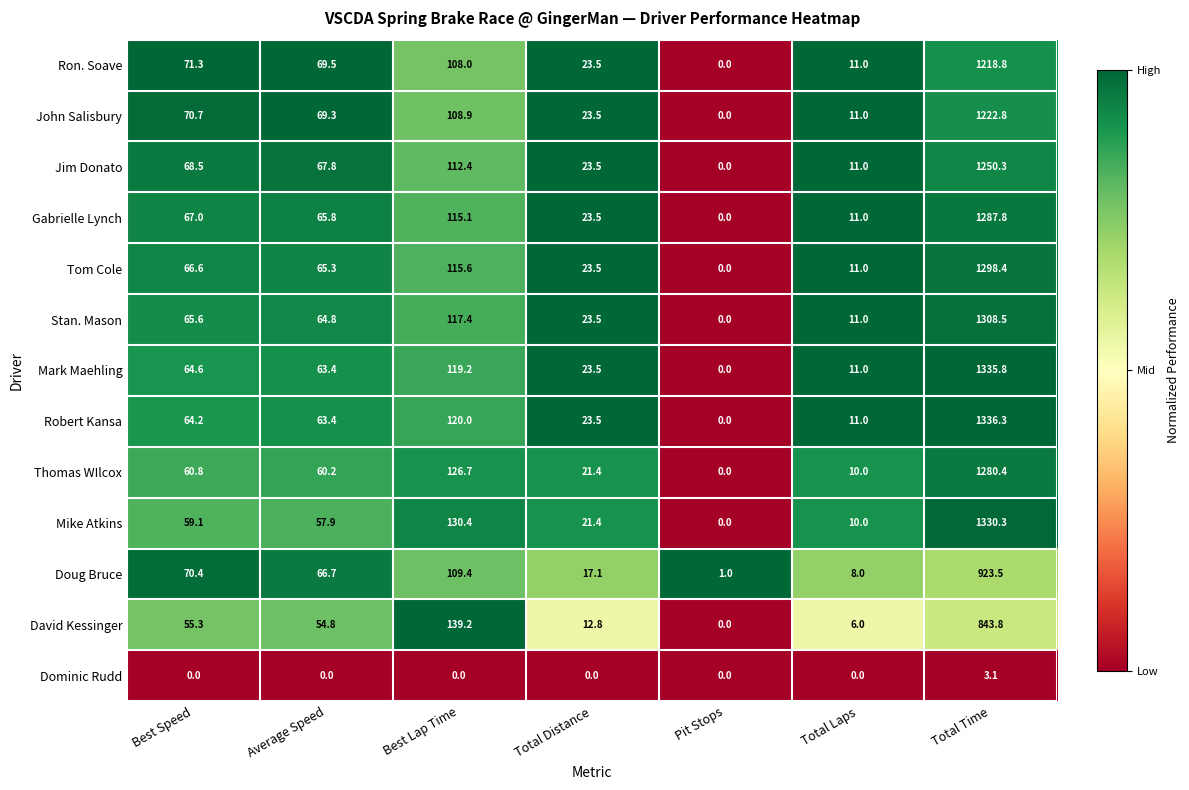

Where is Ron. Soave nearest to the value 609?

Best Lap Time